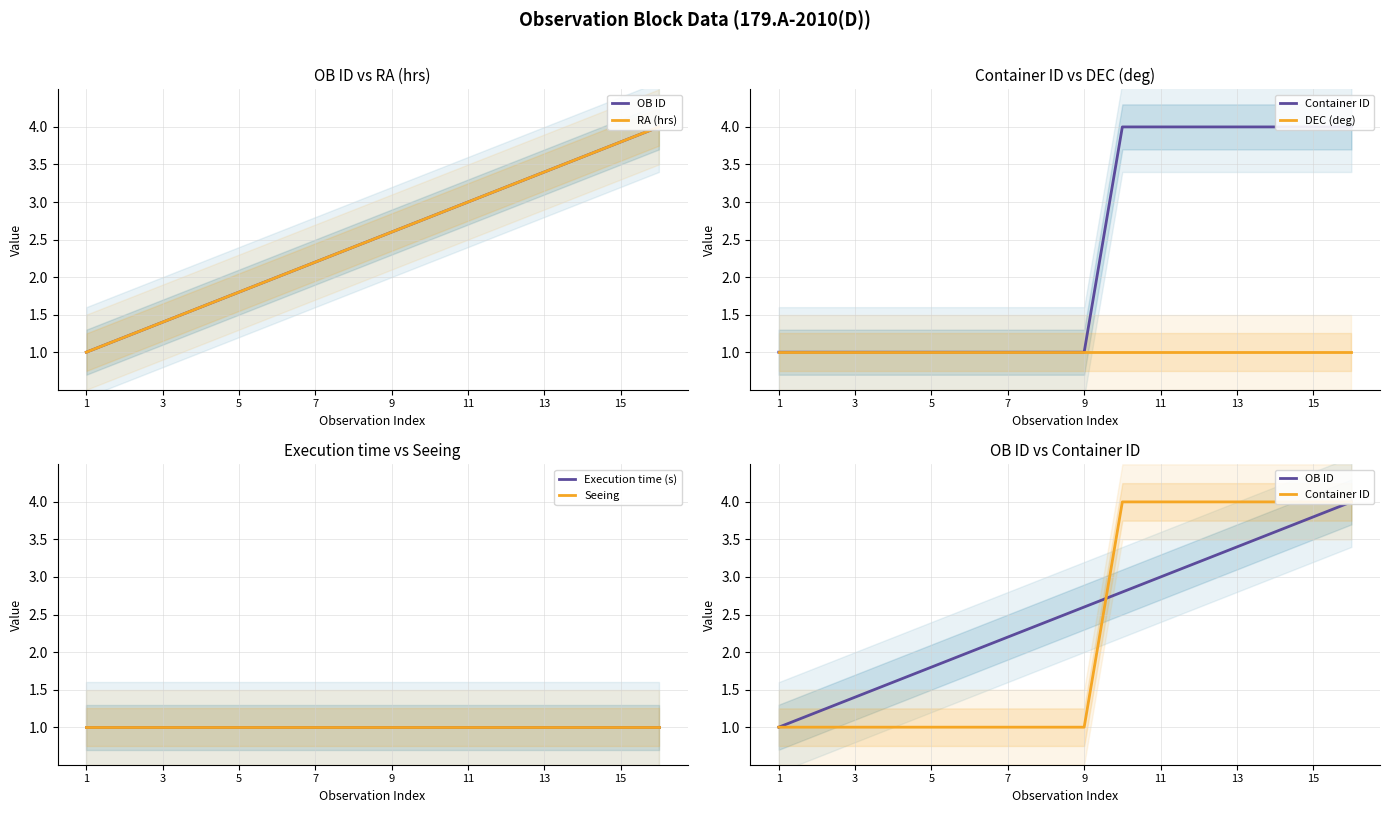

True or false: DEC (deg) has more than 2 points higher than both neighbors.

False